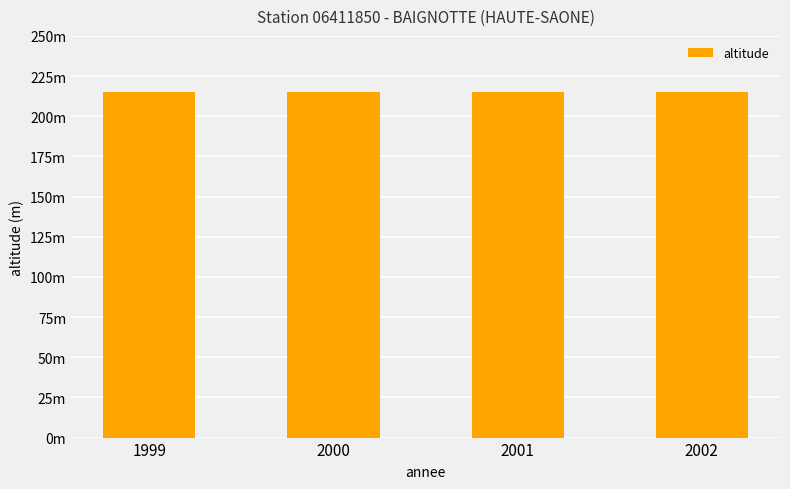

Which series changed the most between 1999 and 2001?

altitude